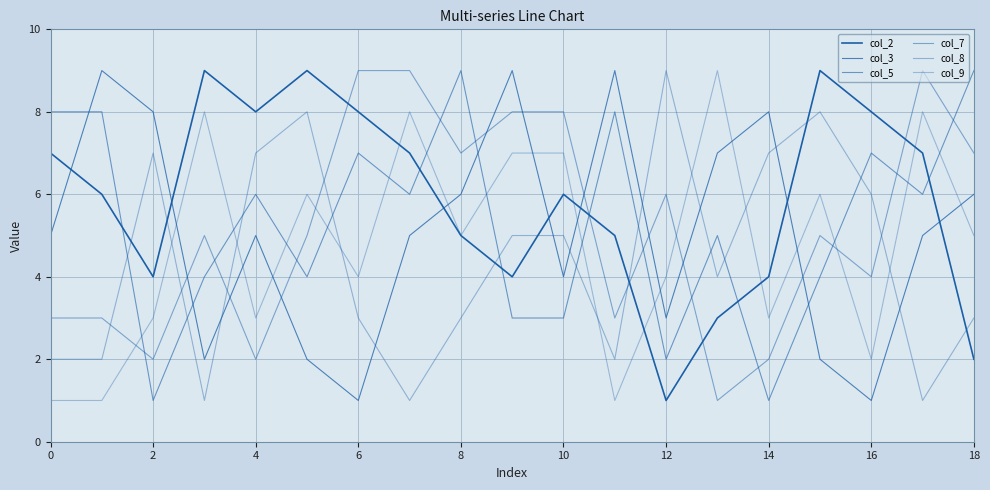

Is this an area chart (filled region under the line)?

No